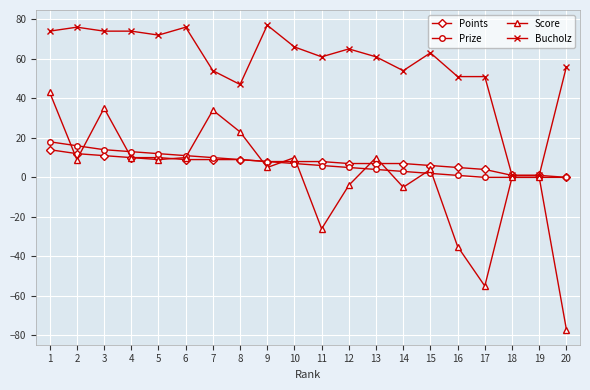

Reading left to right, list all the values displayed in this chart.

Points: 14	12	11	10	10	9	9	9	8	8	8	7	7	7	6	5	4	1	1	0
Prize: 18	16	14	13	12	11	10	9	8	7	6	5	4	3	2	1	0	0	0	0
Score: 43	9	35	10	9	10	34	23	5	10	-26	-4	10	-5	4	-35	-55	0	0	-77
Bucholz: 74	76	74	74	72	76	54	47	77	66	61	65	61	54	63	51	51	1	1	56